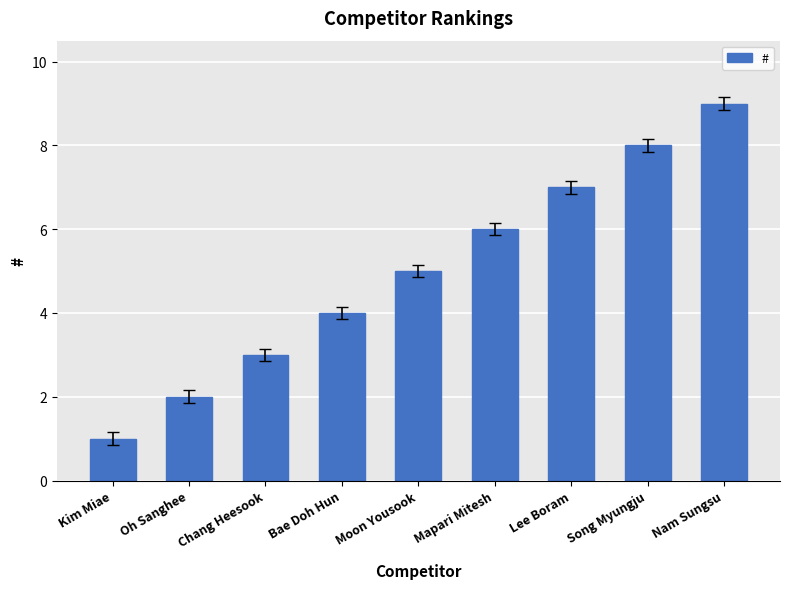

List the labels in order of value, smallest first.

Kim Miae, Oh Sanghee, Chang Heesook, Bae Doh Hun, Moon Yousook, Mapari Mitesh, Lee Boram, Song Myungju, Nam Sungsu